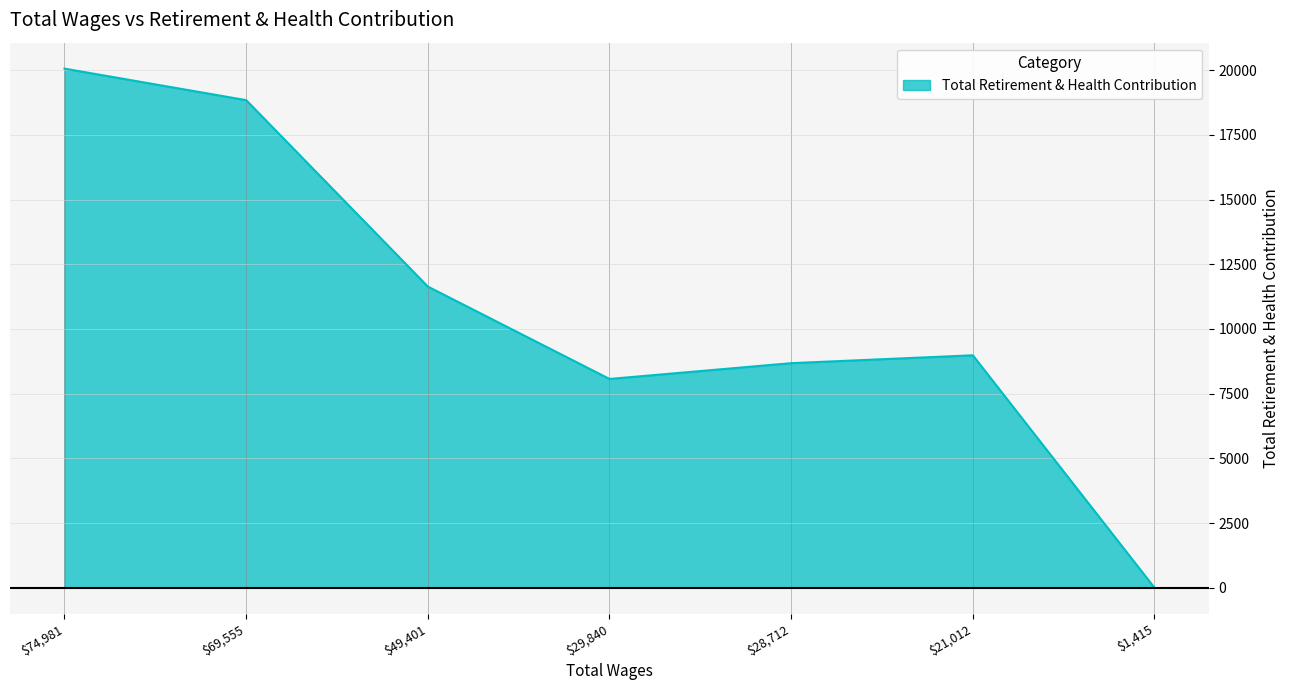

At which category does the data reach its first local valley?

$29,840